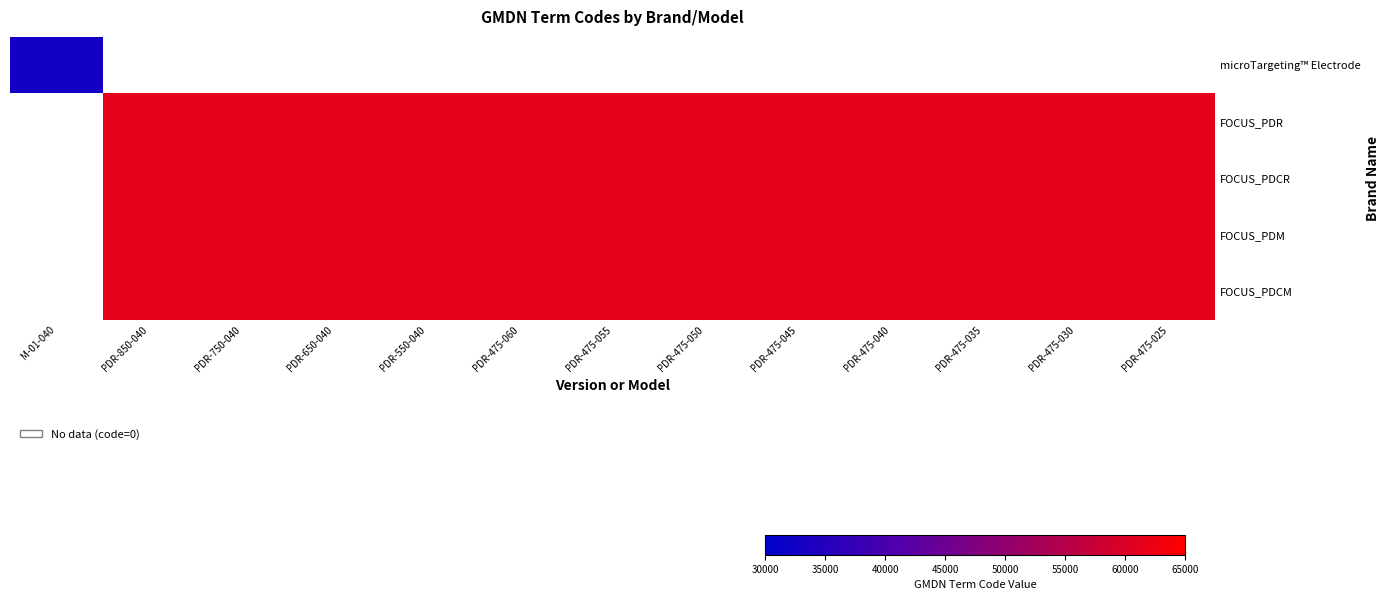

List the labels in order of microTargeting™ Electrode value, largest first.

M-01-040, PDR-850-040, PDR-750-040, PDR-650-040, PDR-550-040, PDR-475-060, PDR-475-055, PDR-475-050, PDR-475-045, PDR-475-040, PDR-475-035, PDR-475-030, PDR-475-025